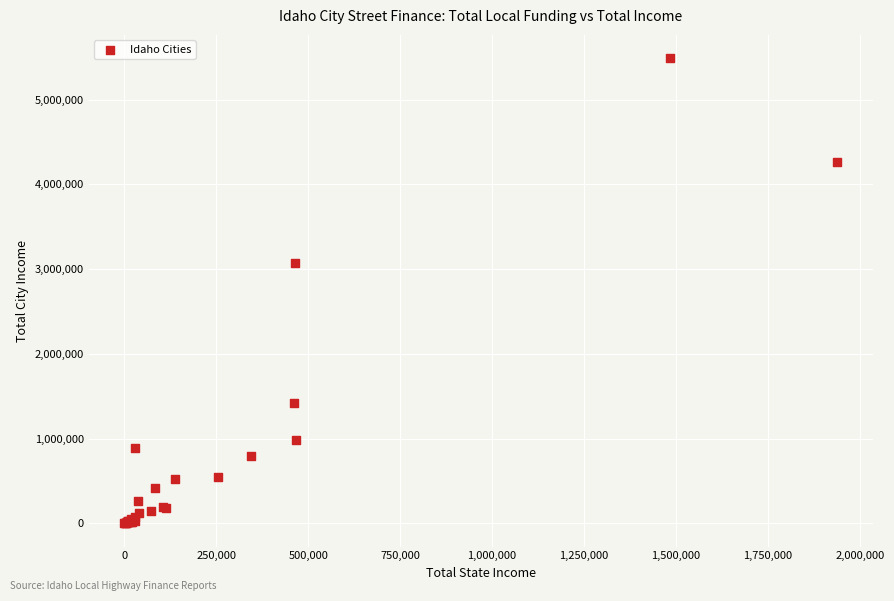

What Y value in the scatter plot is closest to 2745222?

3068441.0